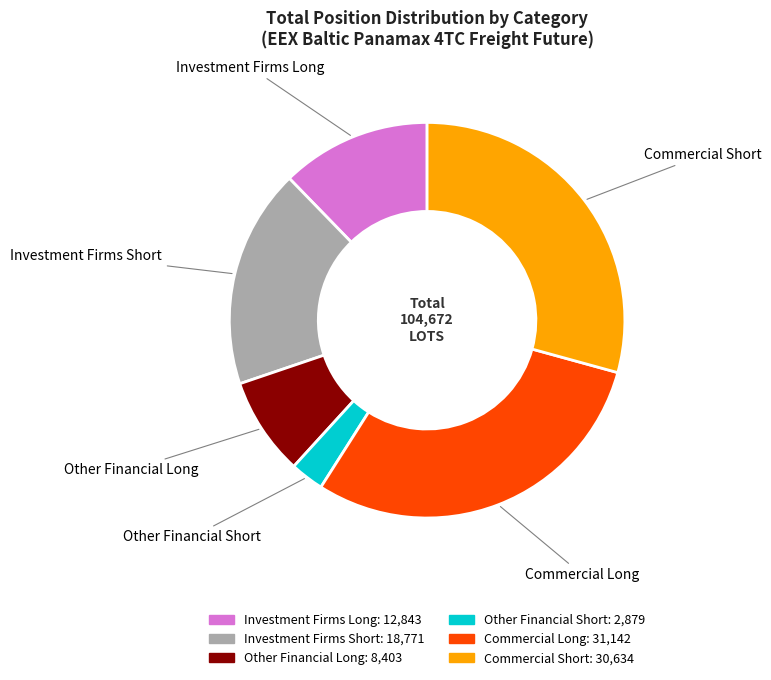

How many slices are in this pie chart?

6